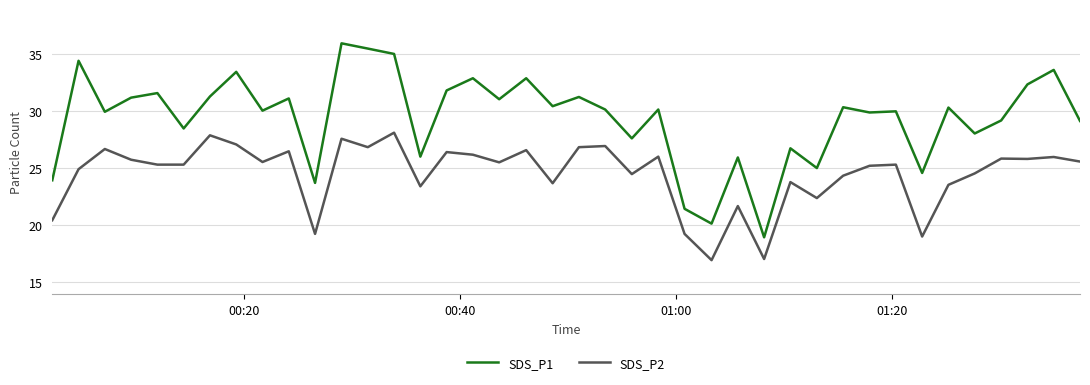

True or false: SDS_P1 and SDS_P2 cross at least once.

False